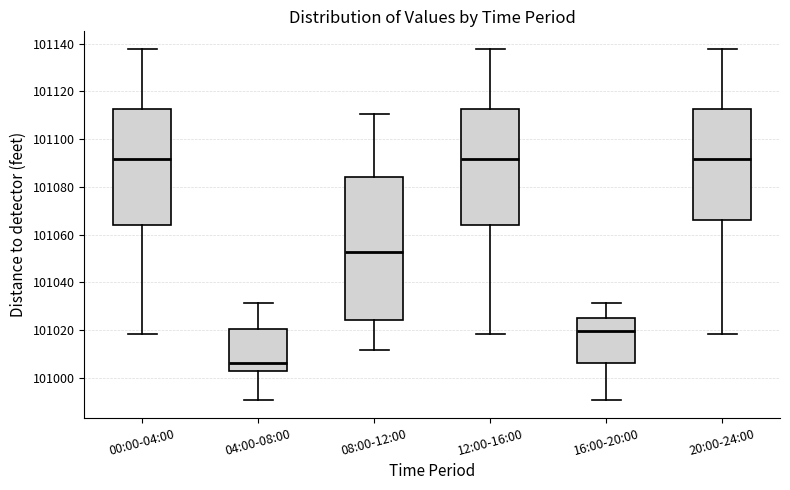

Reading left to right, read every box against the y-axis: the position of its median line, the range the box covers, and the ends of its whiskers. The values are not printed on the chart, so give them approximately, as read against the axis.

00:00-04:00: median 101092, box 101064 to 101112, whiskers 101018 to 101138
04:00-08:00: median 101006, box 101002 to 101020, whiskers 100990 to 101032
08:00-12:00: median 101052, box 101024 to 101084, whiskers 101012 to 101110
12:00-16:00: median 101092, box 101064 to 101112, whiskers 101018 to 101138
16:00-20:00: median 101020, box 101006 to 101026, whiskers 100990 to 101032
20:00-24:00: median 101092, box 101066 to 101112, whiskers 101018 to 101138